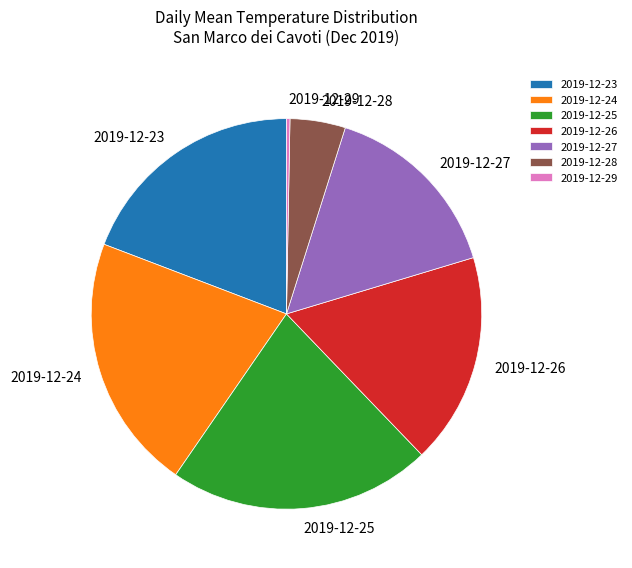

Combined, do 2019-12-25 and 2019-12-28 account for over 50%?

No